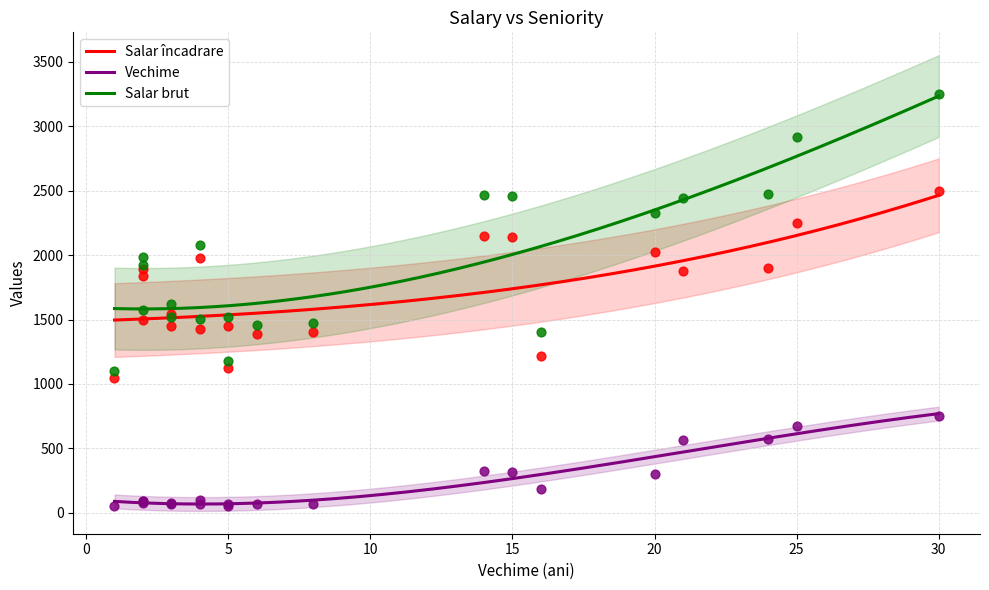

Which series reaches the minimum Y coordinate?

Vechime